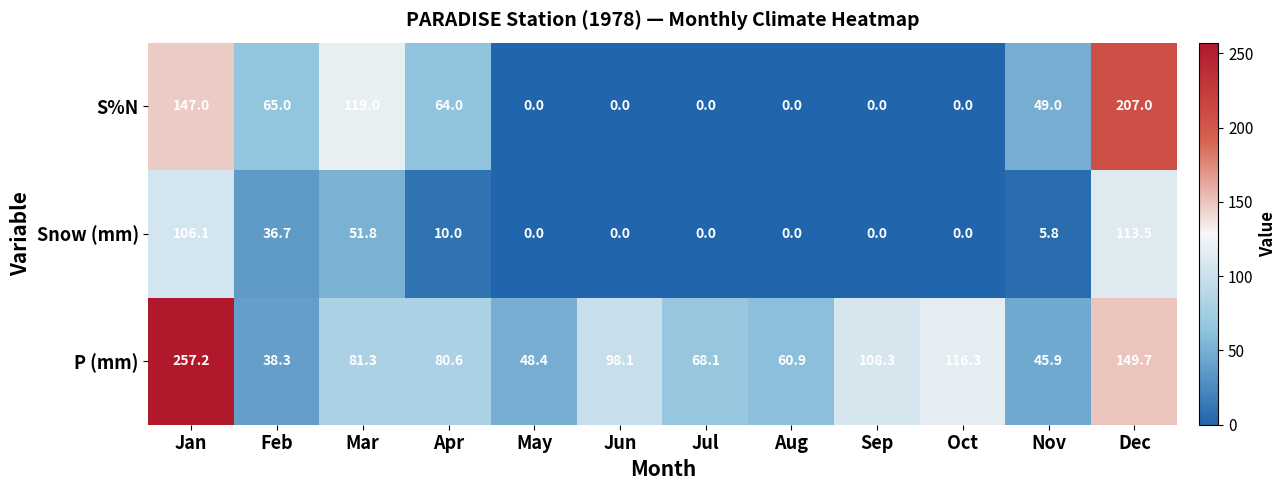

At which label does P (mm) reach its peak?

Jan